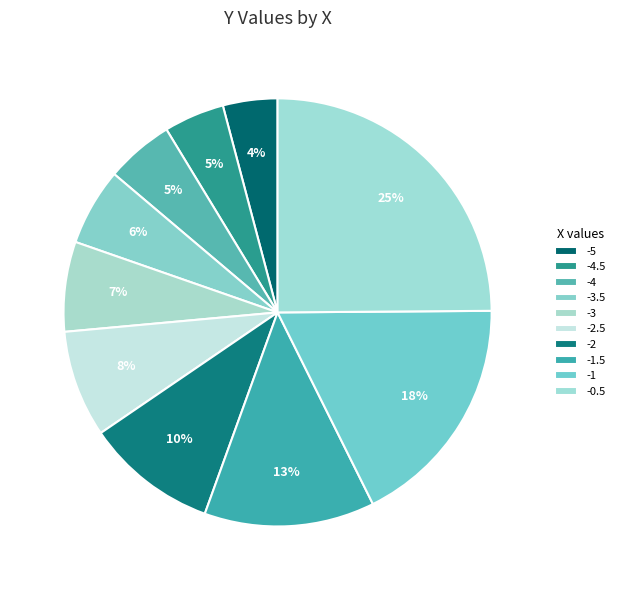

Count the number of slices in the pie.

10